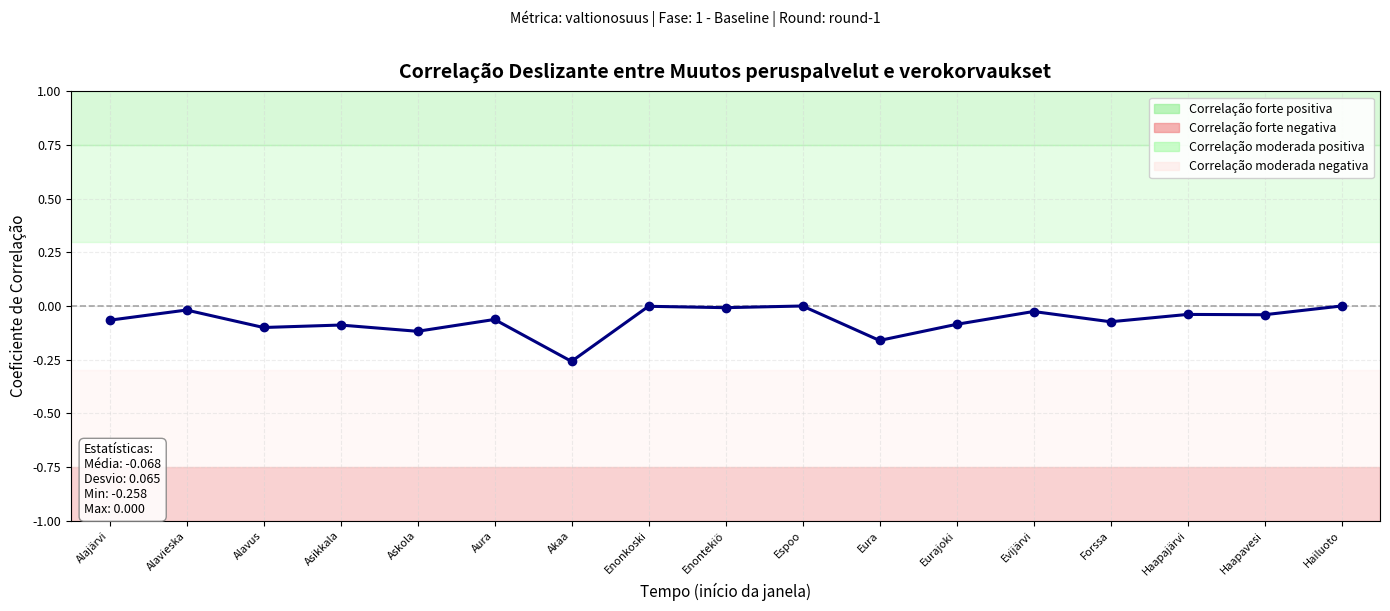

Is this an area chart (filled region under the line)?

No